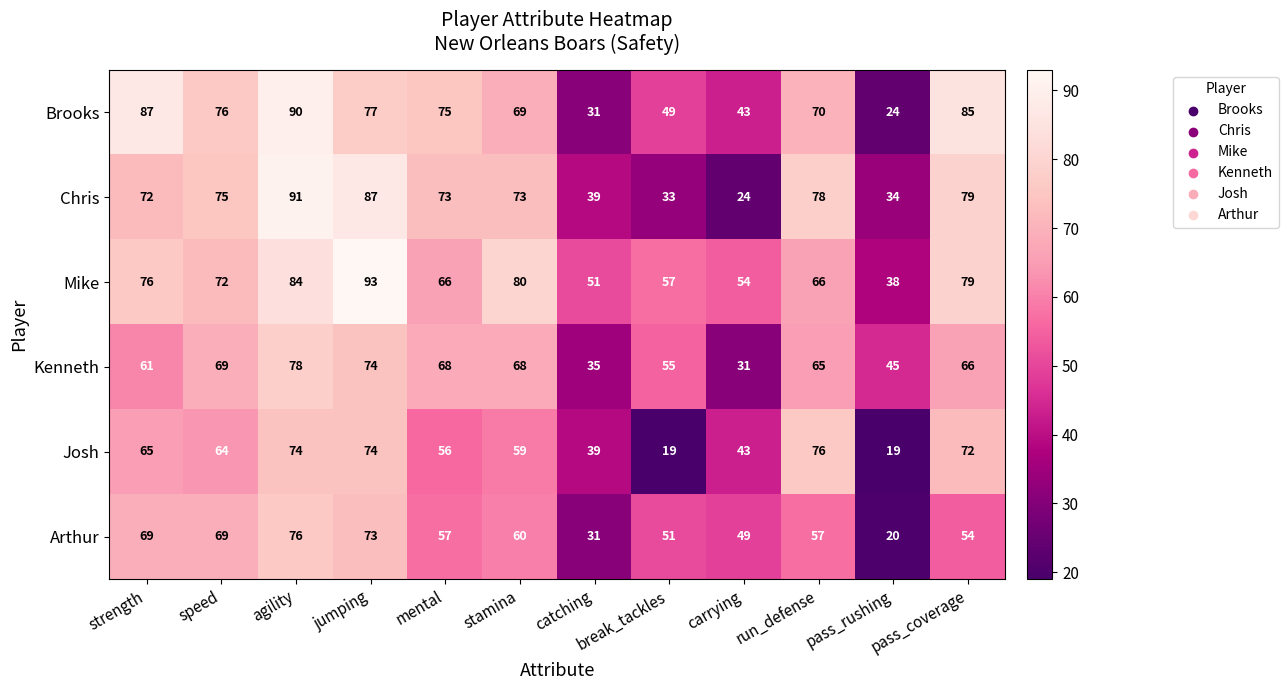

What is the spread (max minus min) of values at pass_coverage?

31